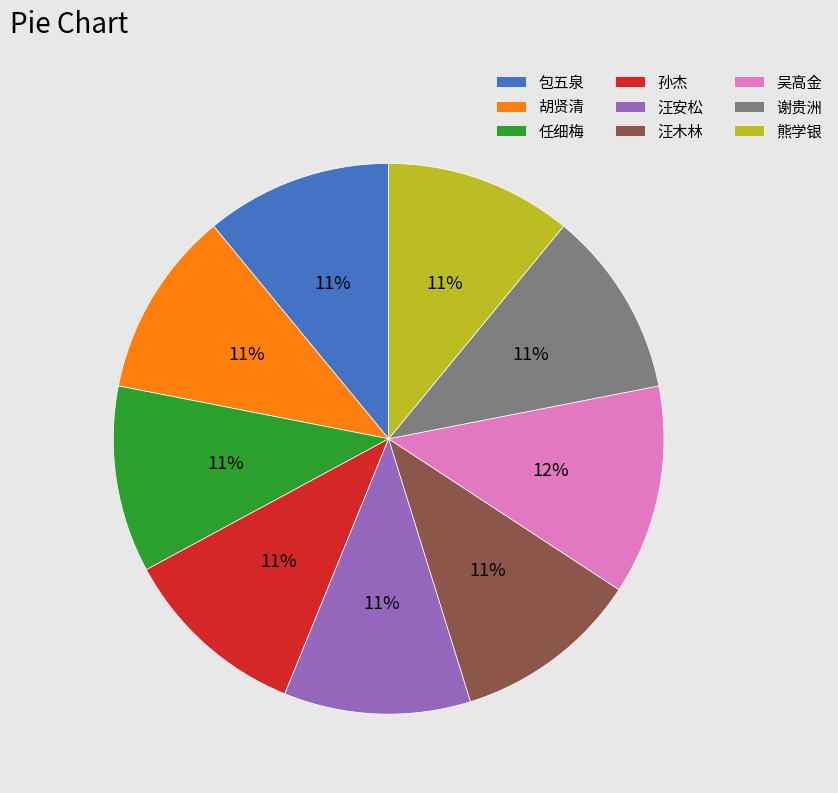

To the nearest percent, what is the combined percentage of 汪安松 and 包五泉?

22%